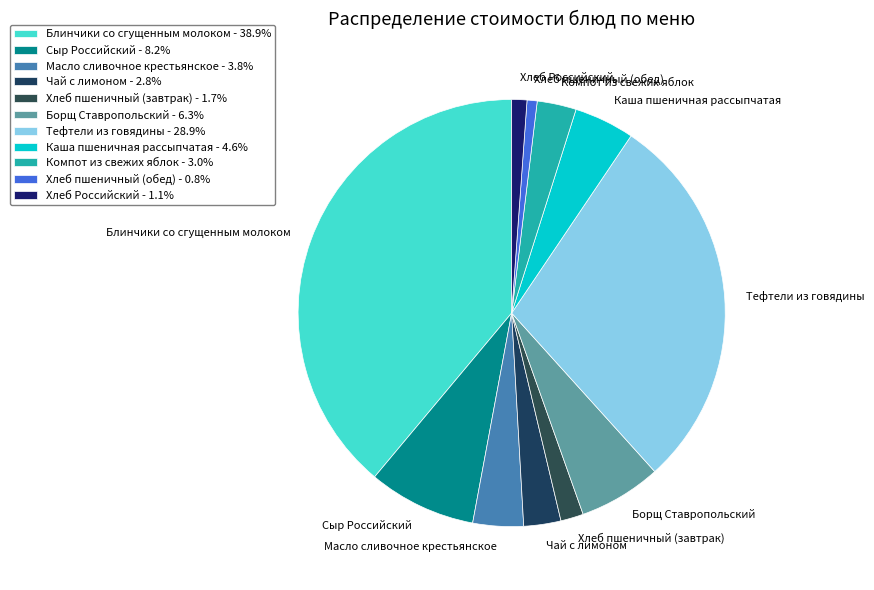

How many segments does this pie chart have?

11